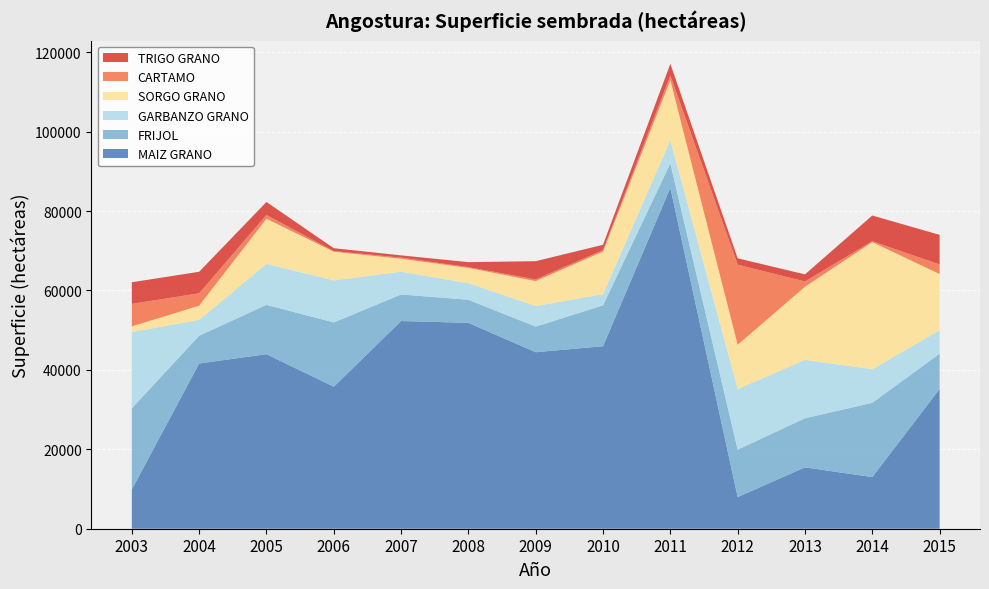

Reading left to right, list all the values displayed in this chart.

MAIZ GRANO: 2003=9887.0	2004=41609.0	2005=43966.0	2006=35773.0	2007=52312.0	2008=51850.0	2009=44457.0	2010=45965.0	2011=85863.0	2012=7964.5	2013=15464.5	2014=13004.0	2015=35202.6
FRIJOL: 2003=20444.0	2004=6999.0	2005=12417.0	2006=16180.0	2007=6688.0	2008=5811.0	2009=6443.0	2010=10298.0	2011=6149.3	2012=11943.4	2013=12356.0	2014=18707.0	2015=8889.3
GARBANZO GRANO: 2003=19208.0	2004=3977.0	2005=10313.0	2006=10587.0	2007=5721.0	2008=4170.0	2009=5182.0	2010=2803.5	2011=5803.0	2012=15272.5	2013=14696.5	2014=8456.0	2015=5900.0
SORGO GRANO: 2003=1423.0	2004=3583.0	2005=11377.0	2006=7222.0	2007=3272.0	2008=3855.0	2009=6279.0	2010=10737.5	2011=15140.0	2012=11137.5	2013=18420.8	2014=32011.0	2015=14140.4
CARTAMO: 2003=5672.0	2004=3124.0	2005=956.0	2006=153.0	2007=290.0	2008=191.0	2009=428.0	2010=358.0	2011=1173.0	2012=20182.0	2013=1331.9	2014=227.0	2015=2425.4
TRIGO GRANO: 2003=5440.0	2004=5418.0	2005=3265.0	2006=734.0	2007=564.0	2008=1263.0	2009=4592.0	2010=1347.0	2011=2953.8	2012=1606.0	2013=1784.0	2014=6477.0	2015=7452.0